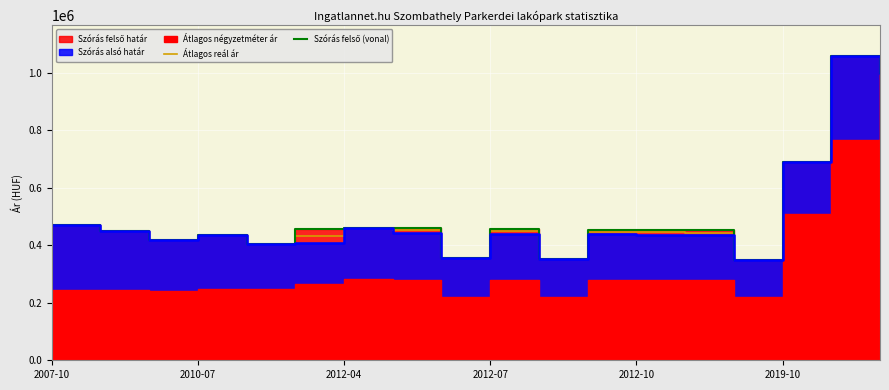

What is the maximum value for Szórás felső határ (vonal)?

1058726